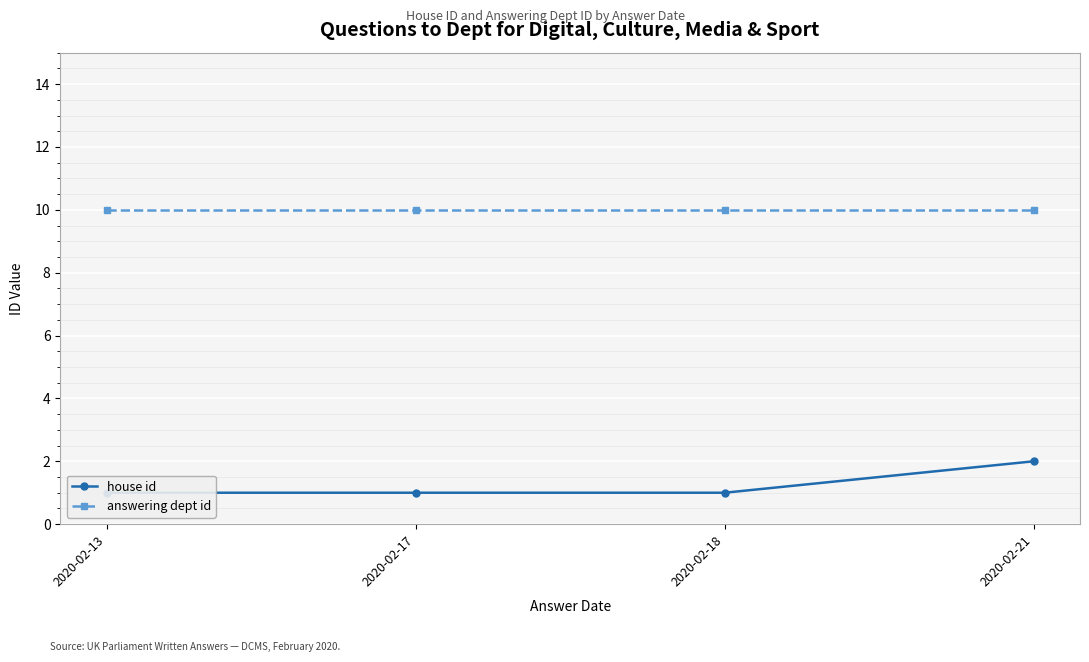

Does the chart display data point markers on the line(s)?

Yes